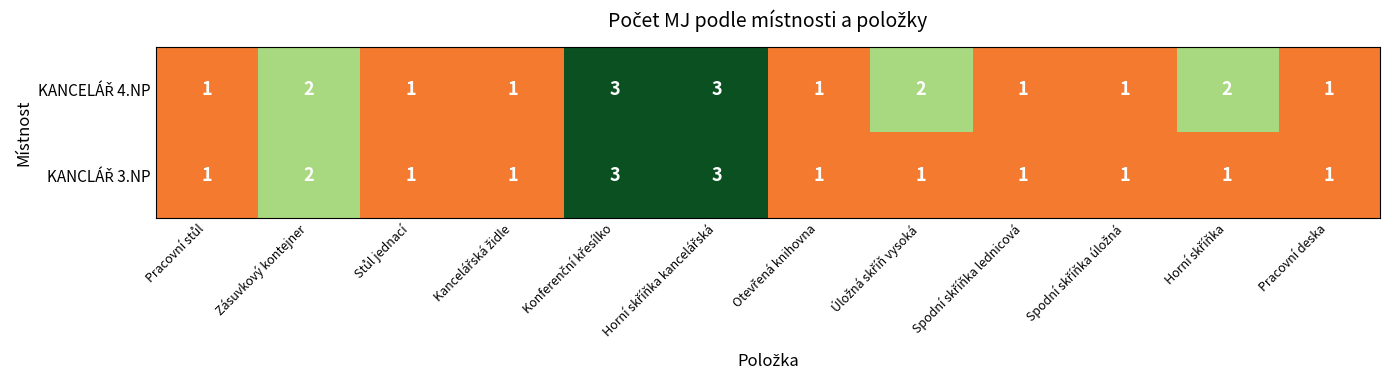

What is the maximum value shown in the chart?

3